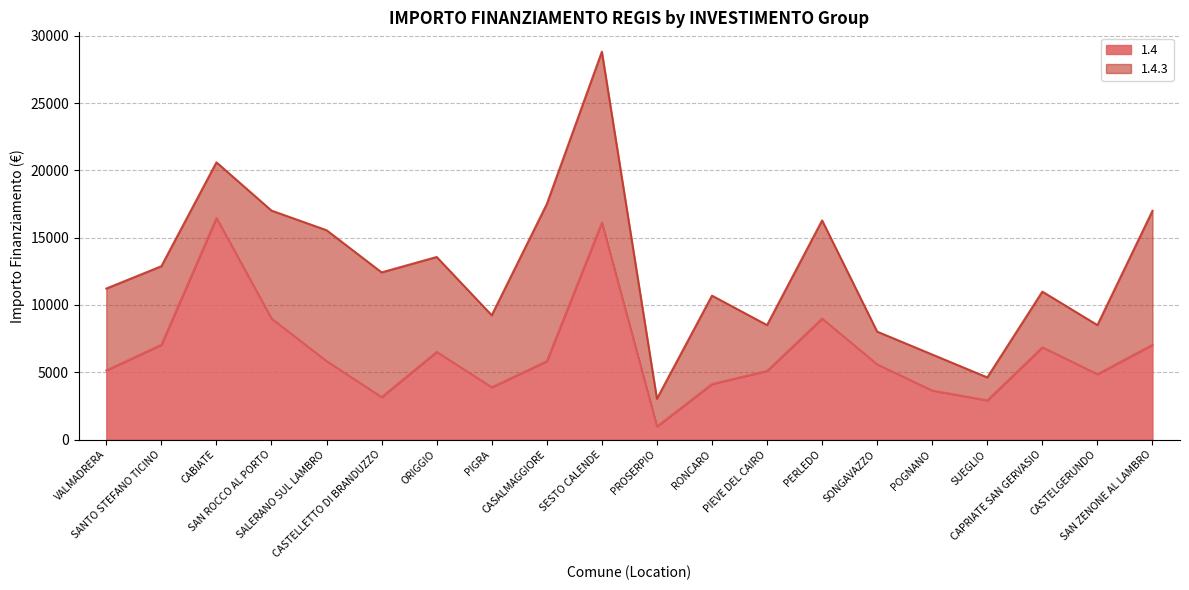

What is the sum of the values at CASTELLETTO DI BRANDUZZO and SAN ZENONE AL LAMBRO?

10206